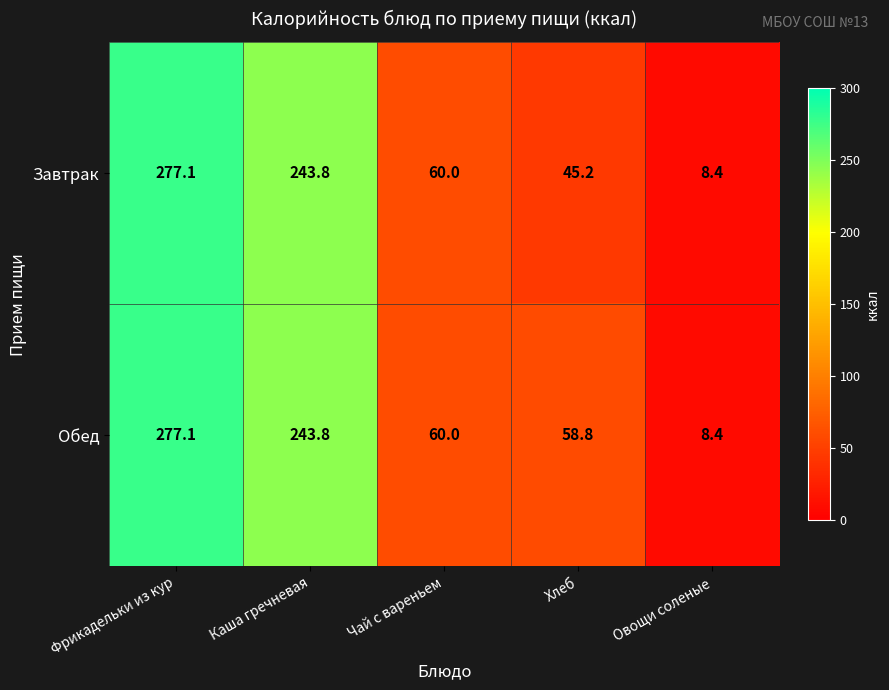

At which label does Завтрак reach its peak?

Фрикадельки из кур